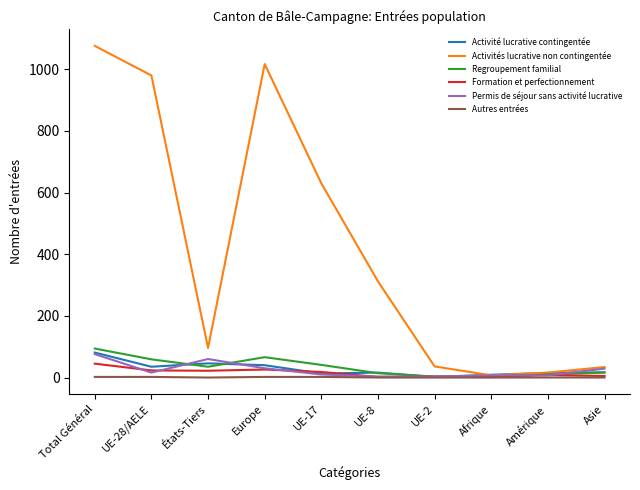

Which series has the widest spread of values?

Activités lucrative non contingentée